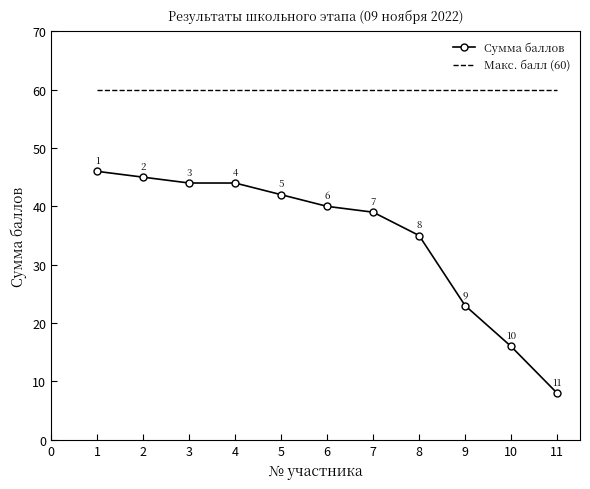

What are all the series names shown in the legend?

Сумма баллов, Макс. балл (60)